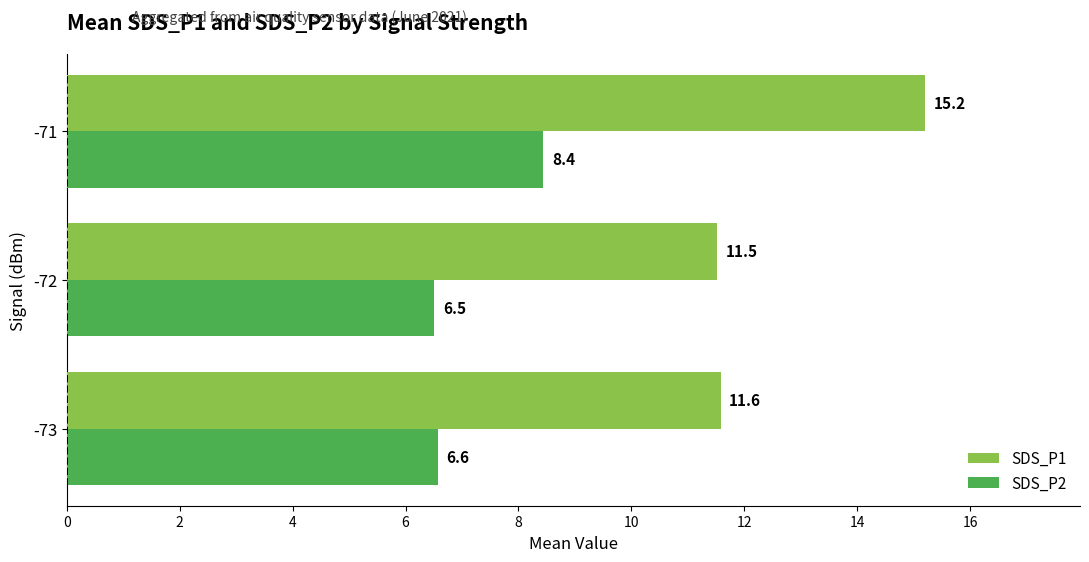

True or false: SDS_P2 has a value of 8.4 at -71.

True